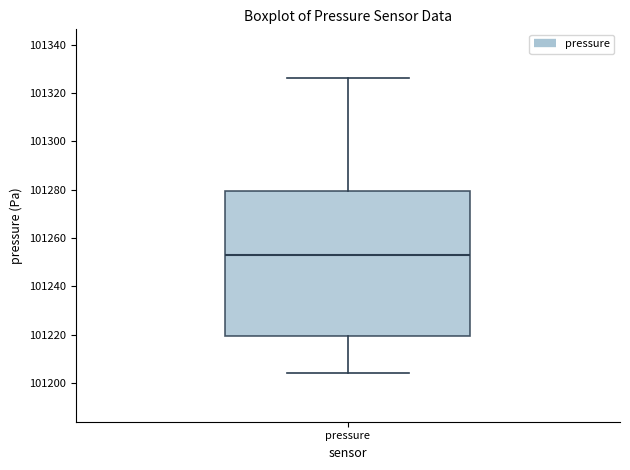

Where does the median line of the box for pressure sit on the y-axis? The values are not printed on the chart, so give them approximately, as read against the axis.

101252